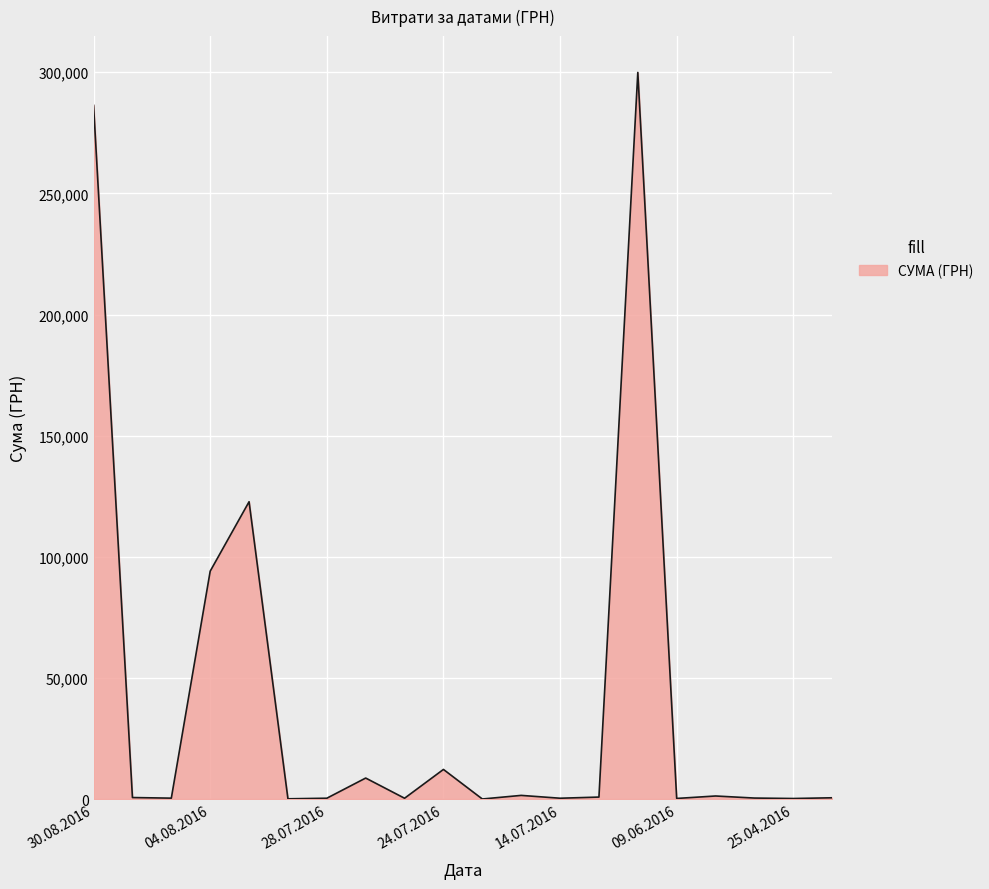

What is the difference between the maximum and minimum values?

299911.9